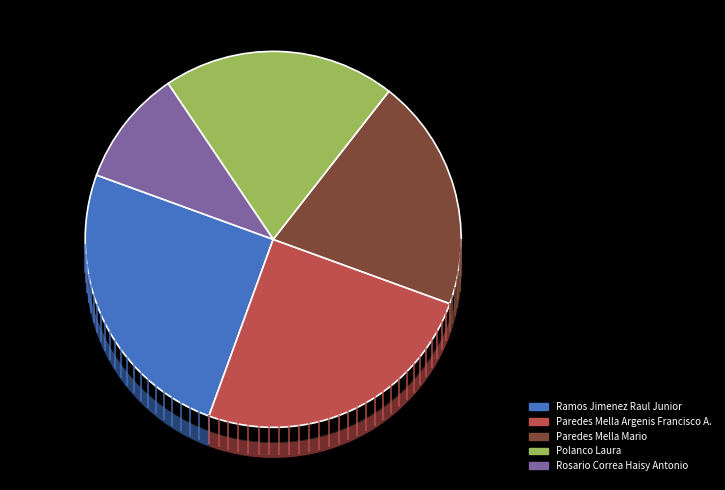

Is Paredes Mella Argenis Francisco A. the majority of the pie?

No